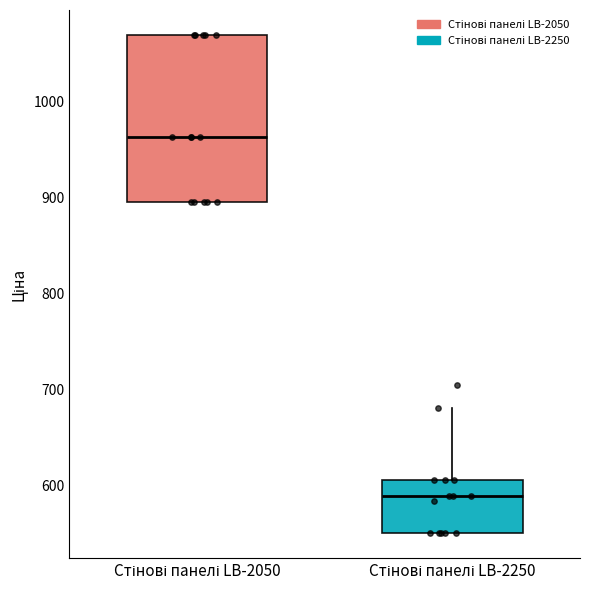

Reading left to right, transcribe this box plot: for each box, give where its median line is, the range the box spans, and where its two whiskers end, as read against the y-axis. The values are not printed on the chart, so give them approximately, as read against the axis.

Стінові панелі LB-2050: median 960, box 900 to 1070, whiskers 900 to 1070
Стінові панелі LB-2250: median 590, box 550 to 610, whiskers 550 to 680